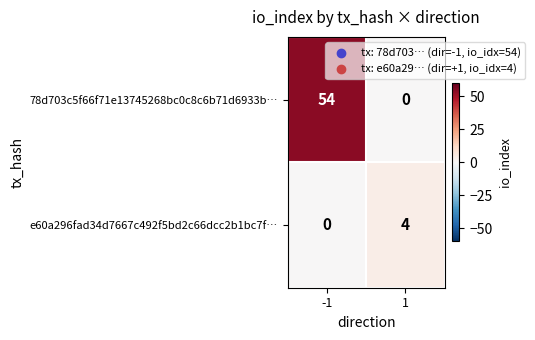

At which category is the sum across all series the highest?

-1